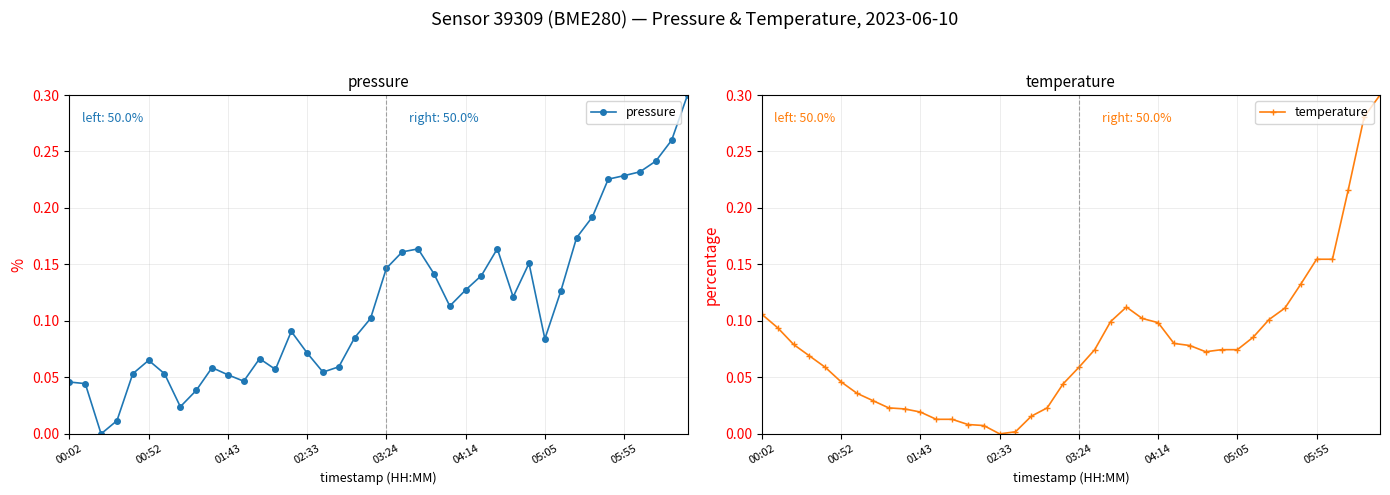

How many lines are shown in the chart?

2